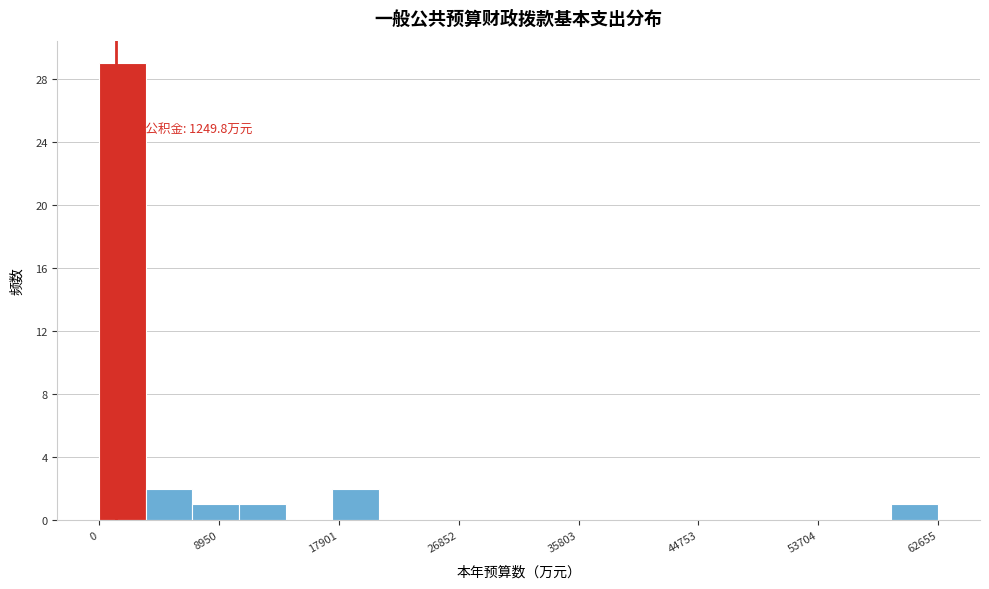

Around what value on the x-axis is the tallest bar? Give the approximate position of its centre, as read against the axis.

2000